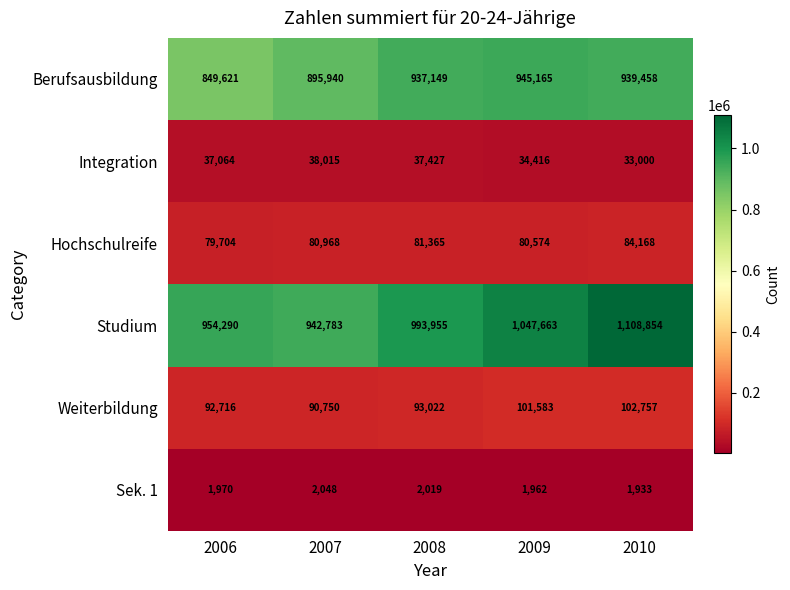

True or false: Hochschulreife has a value of 80968 at 2007.

True